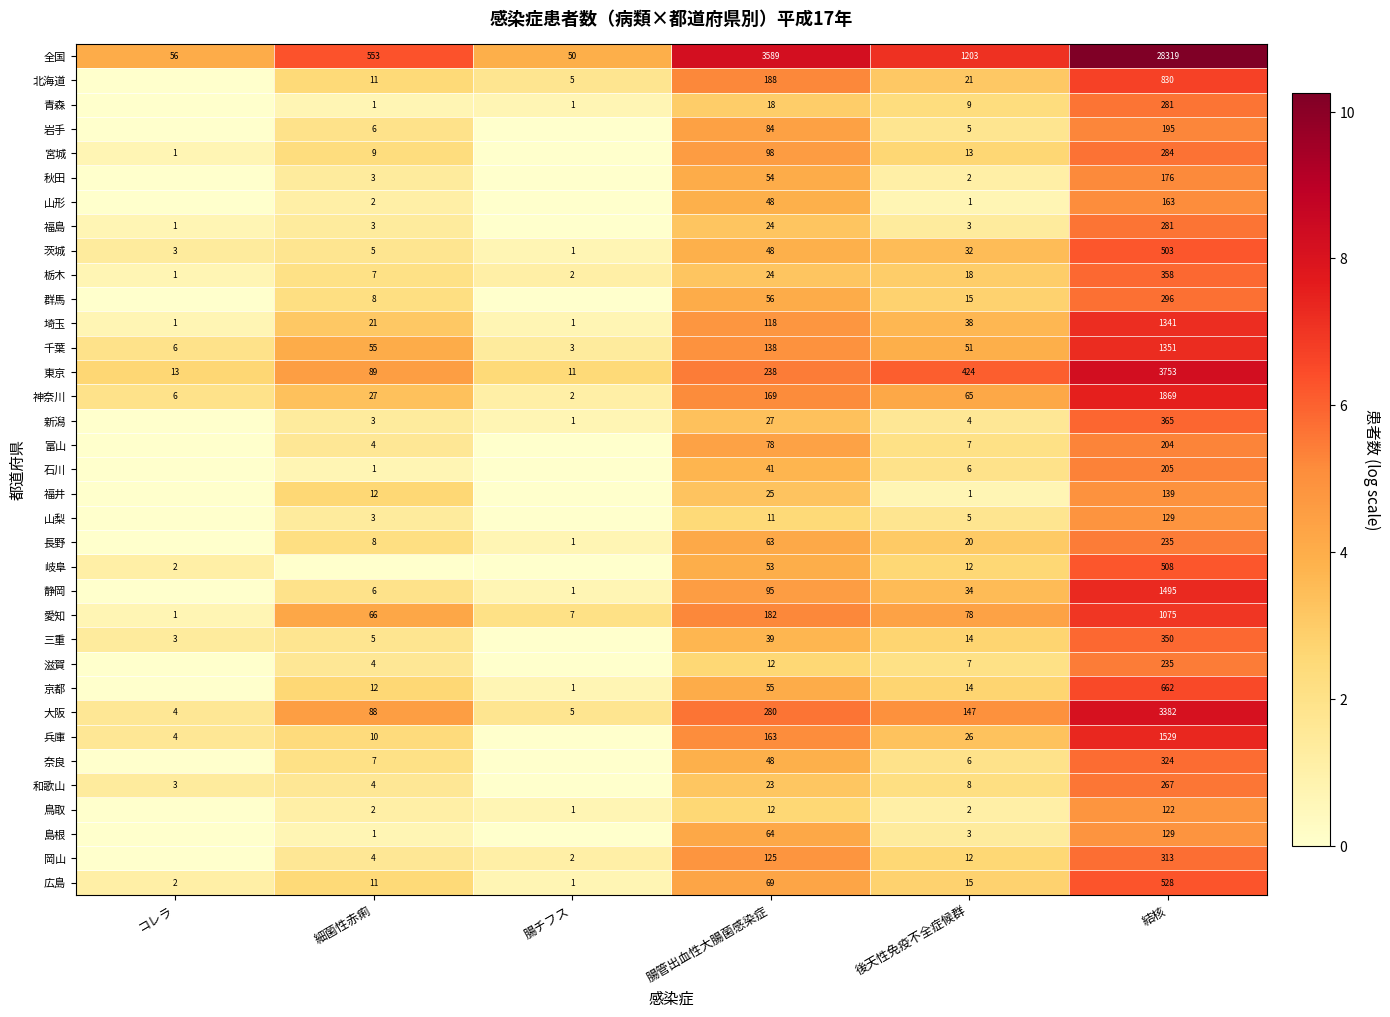

Is the value of 山形 at 細菌性赤痢 greater than the value of 岐阜 at 腸管出血性大腸菌感染症?

No